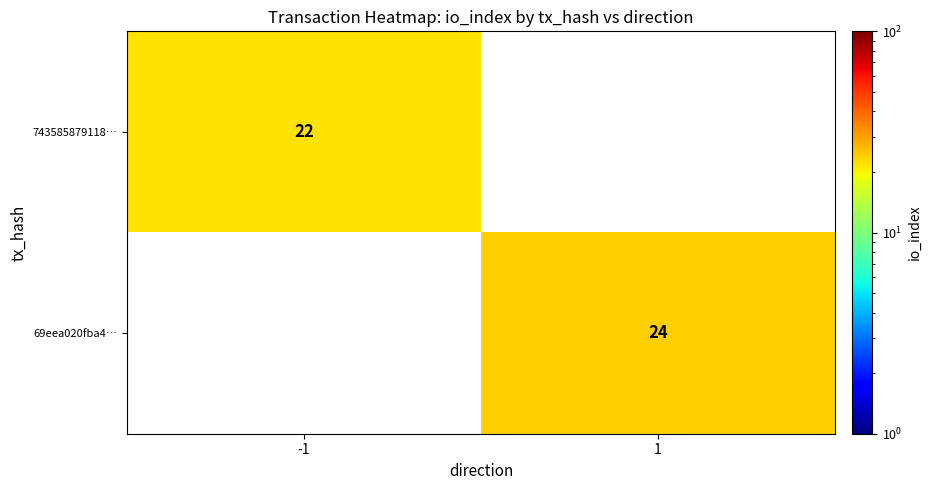

Is it true that 743585879118… equals 11 at -1?

False